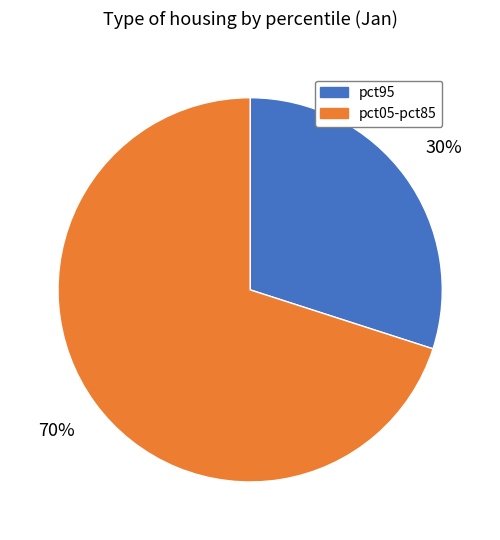

Is there a majority slice in this chart?

Yes